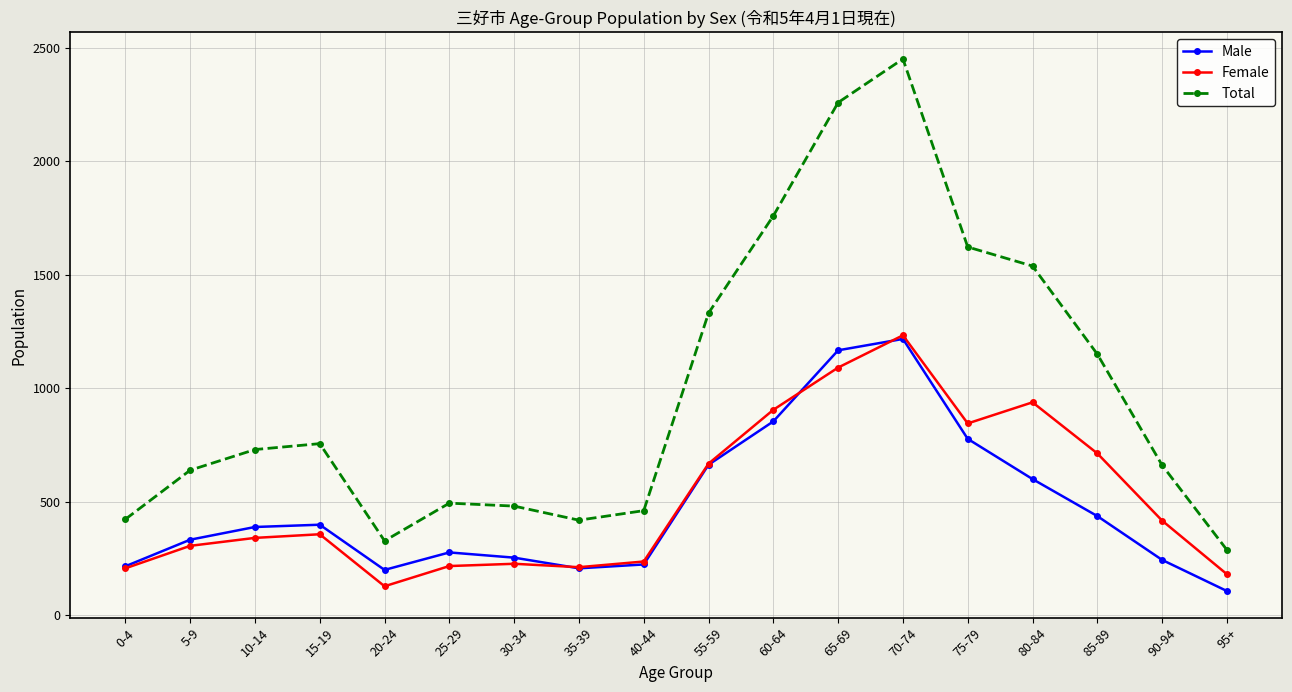

What is the label of the 18th point from the right?

0-4